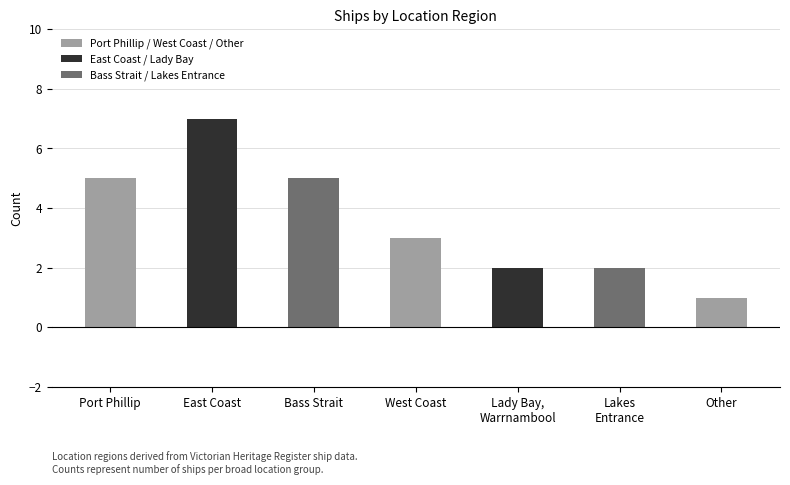

Approximately how many times larger is the value at Bass Strait compared to West Coast?

1.7